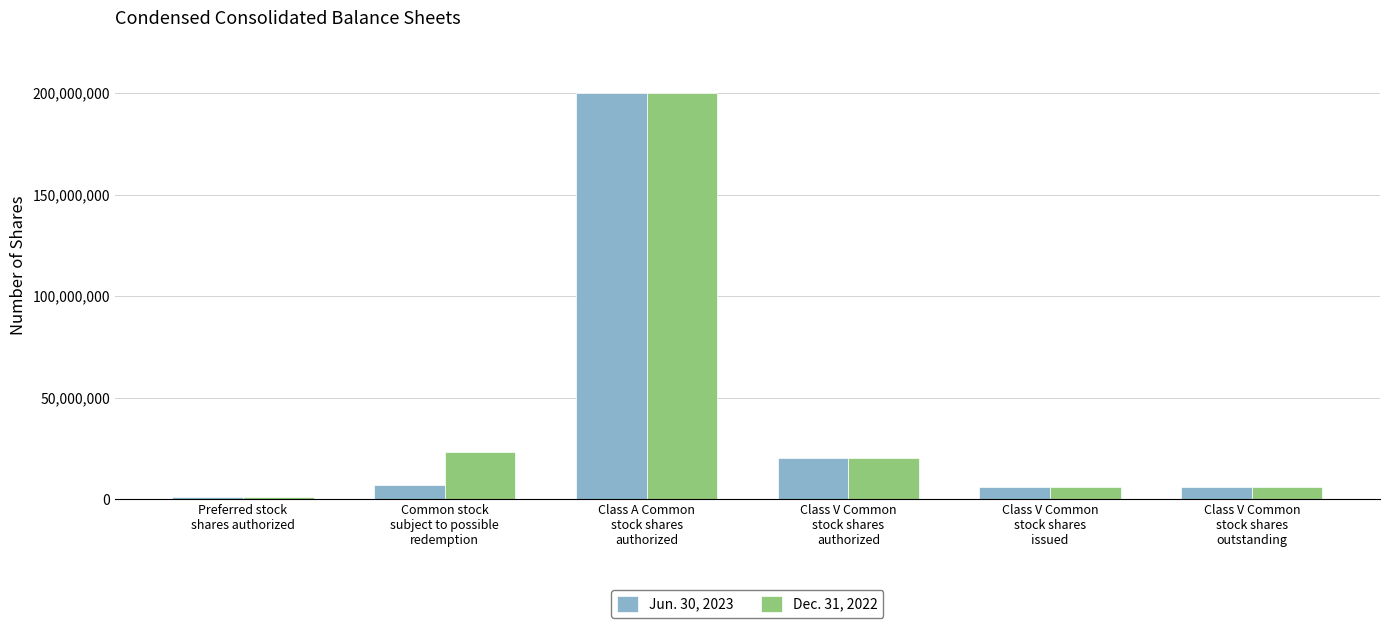

What is the value of the Dec. 31, 2022 bar at the 5th from the left?

5751250